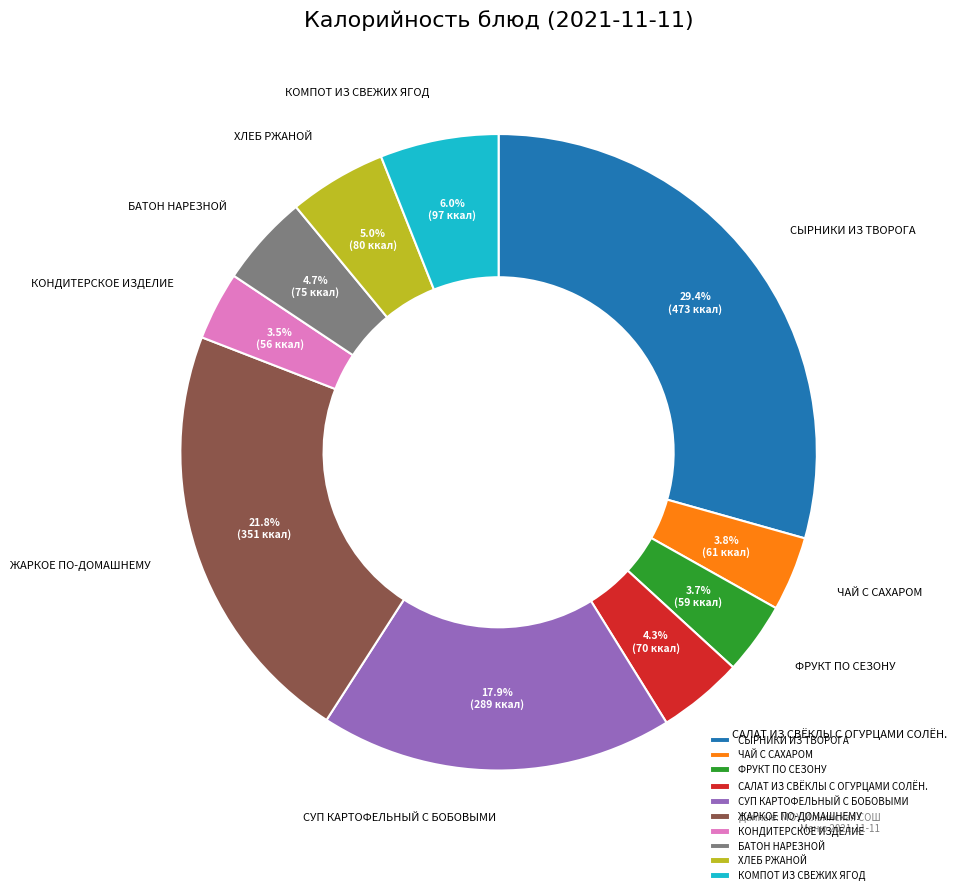

What percentage is NOT represented by СУП КАРТОФЕЛЬНЫЙ С БОБОВЫМИ?

82.1%